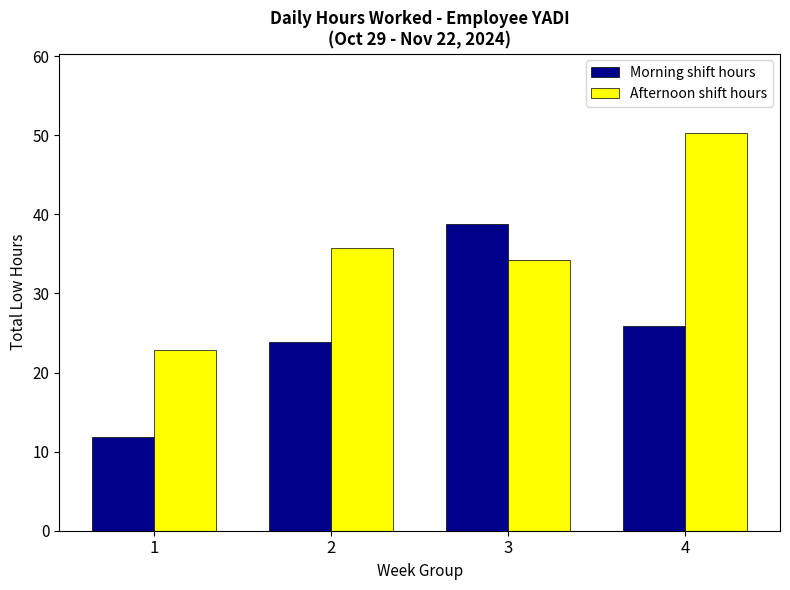

The value of Afternoon shift hours at 1 is 35.3. True or false?

False